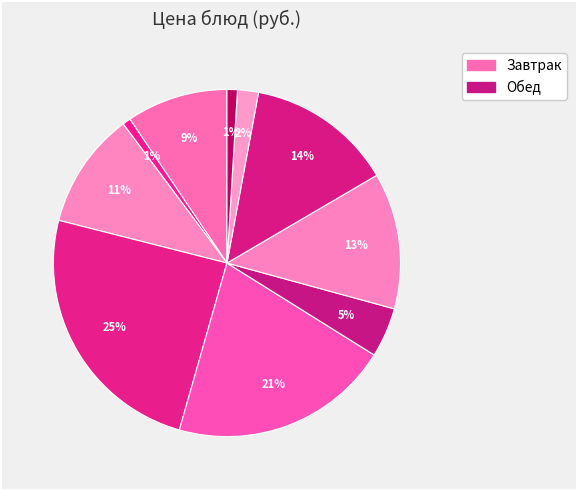

How many segments does this pie chart have?

10